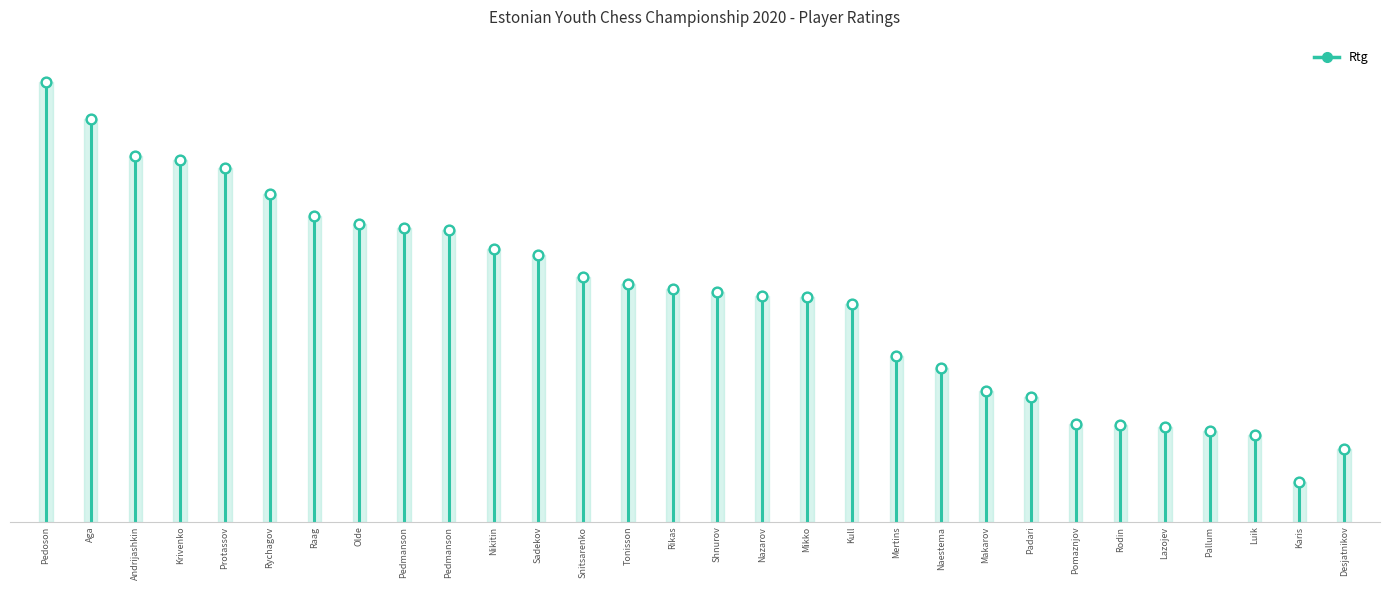

Which has a higher value, Mikko or Pedoson?

Pedoson